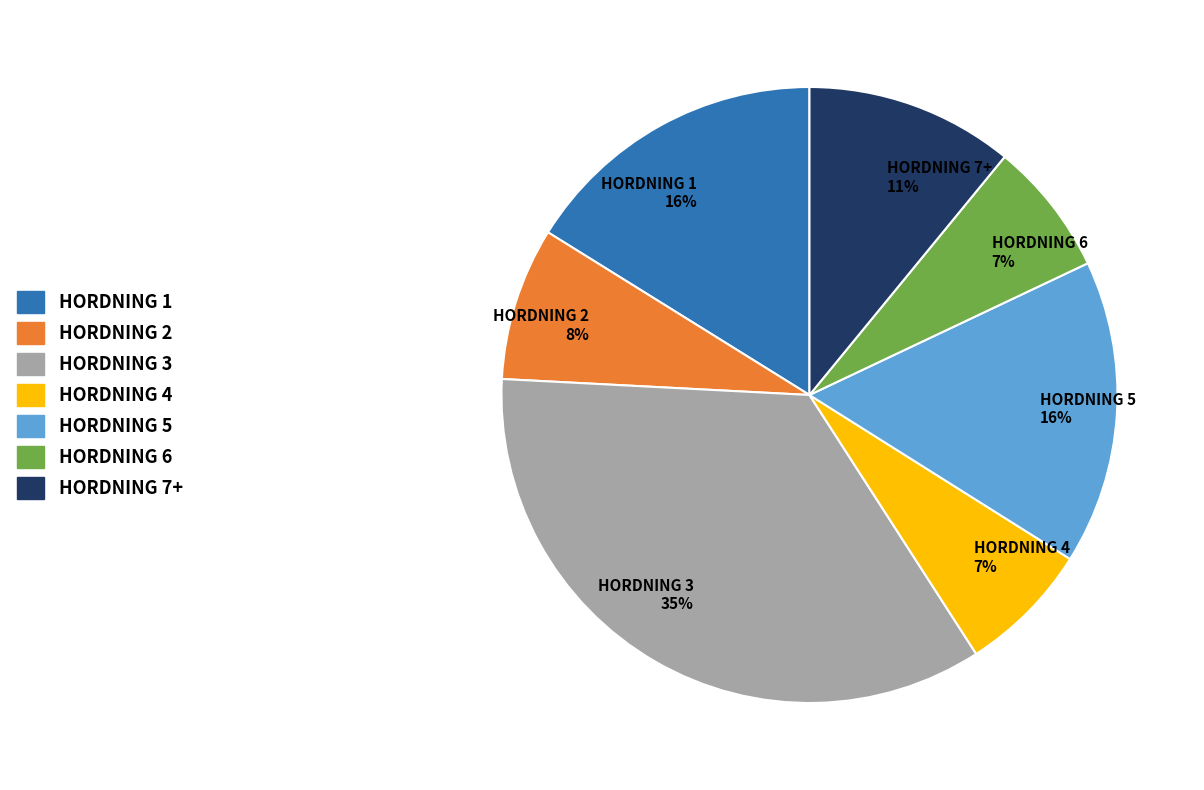

Is there a majority slice in this chart?

No